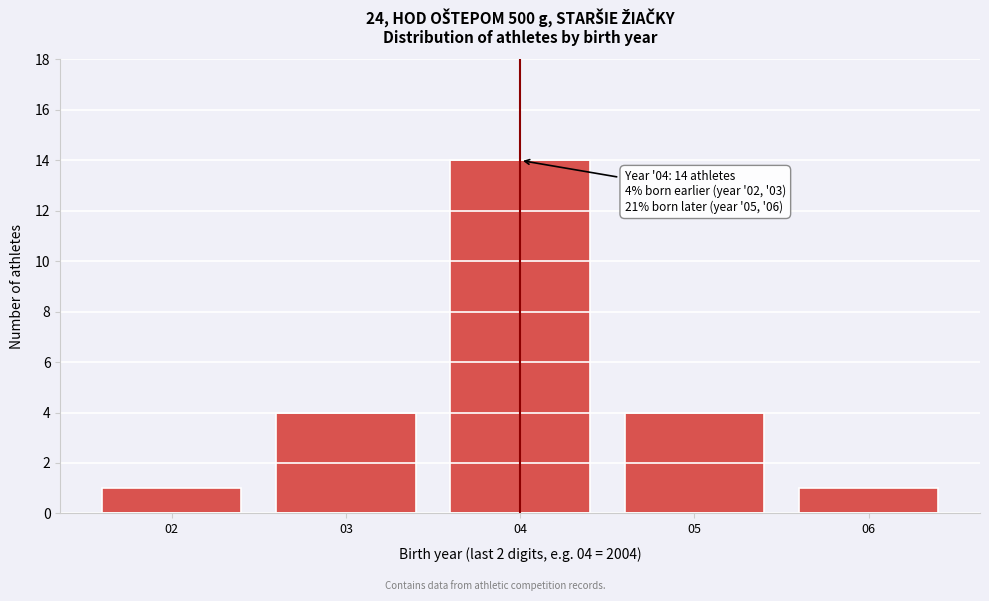

Reading right to left, what are all the values shown in this chart?

1	4	14	4	1